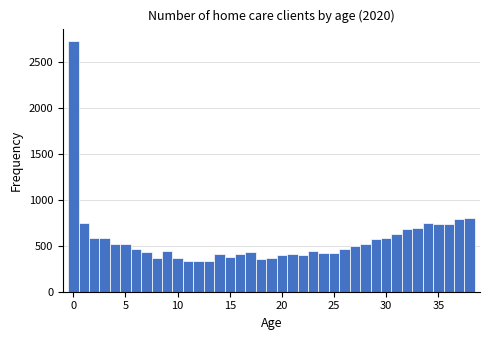

Around what value on the x-axis is the tallest bar? Give the approximate position of its centre, as read against the axis.

0.0